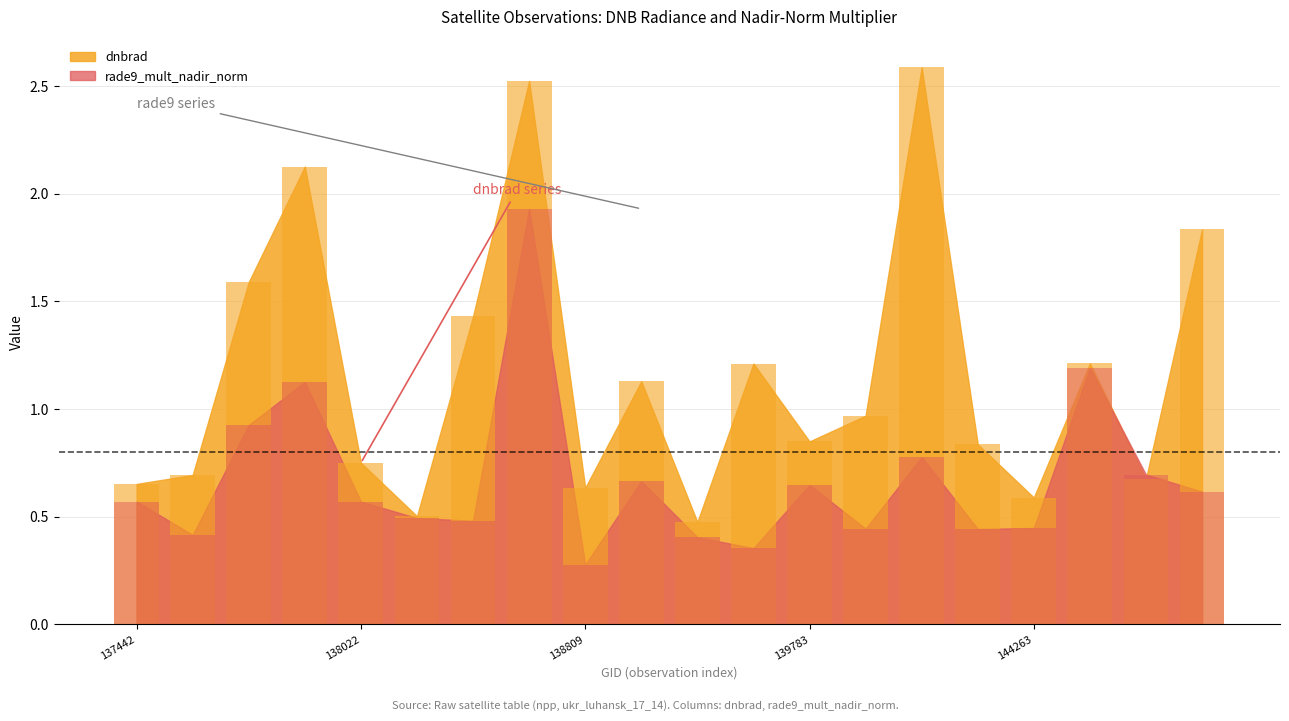

Is the value of rade9_mult_nadir_norm at 144874 greater than the value of dnbrad at 138796?

No